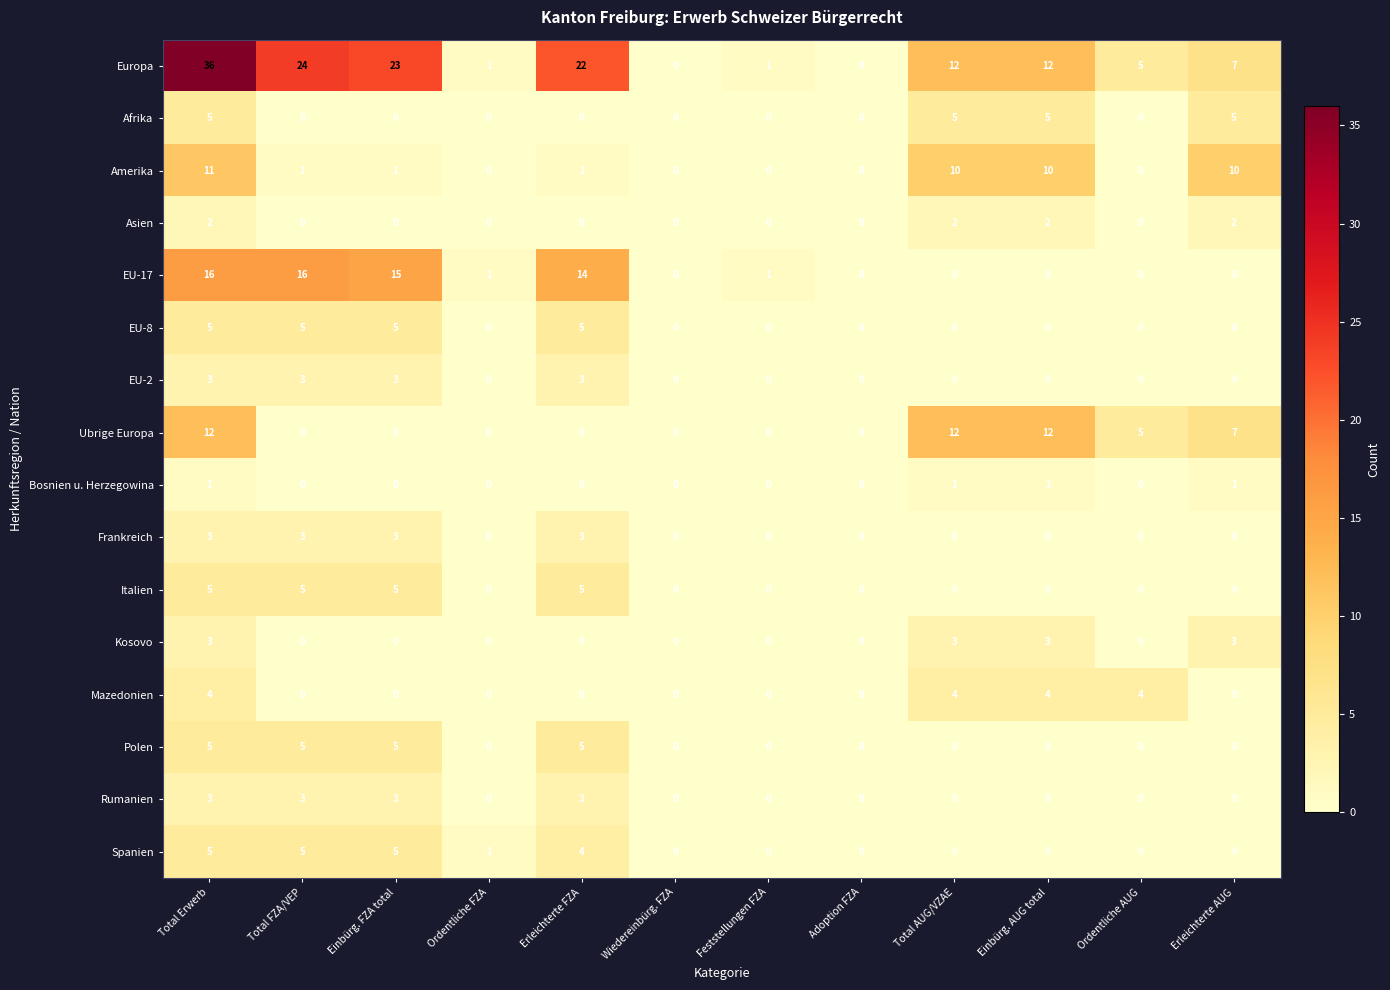

Is it true that Ubrige Europa equals 0 at Erleichterte FZA?

True